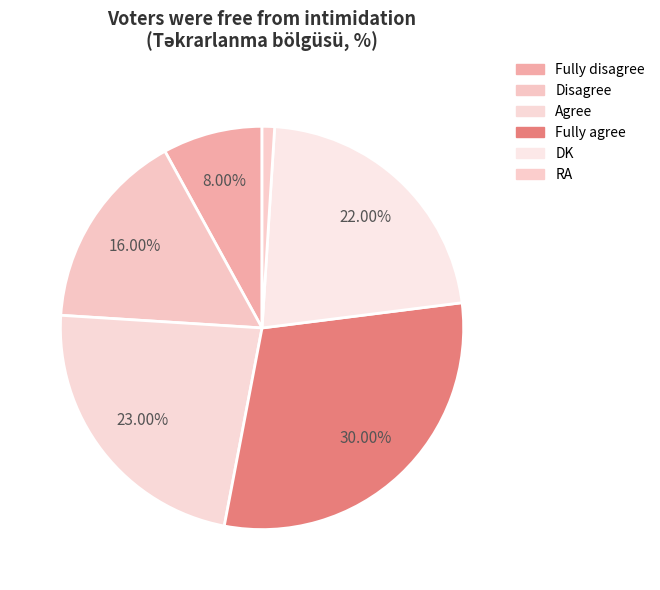

Rank the categories by value from highest to lowest.

Fully agree, Agree, DK, Disagree, Fully disagree, RA